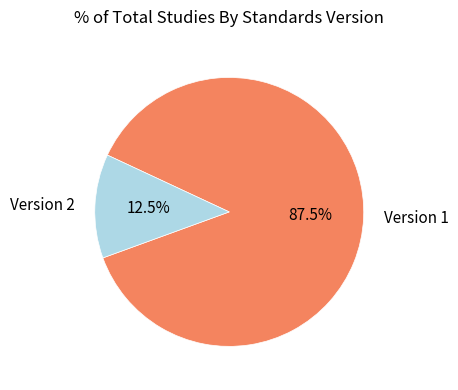

Is the sum of Version 2 and Version 1 greater than half?

Yes